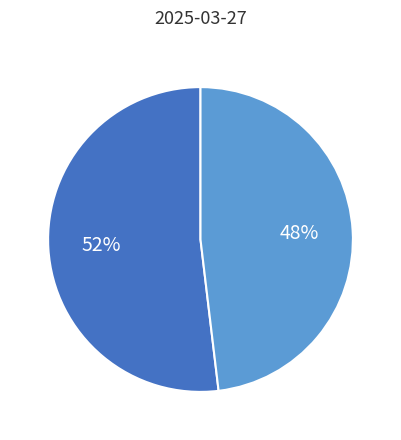

Count the number of slices in the pie.

2